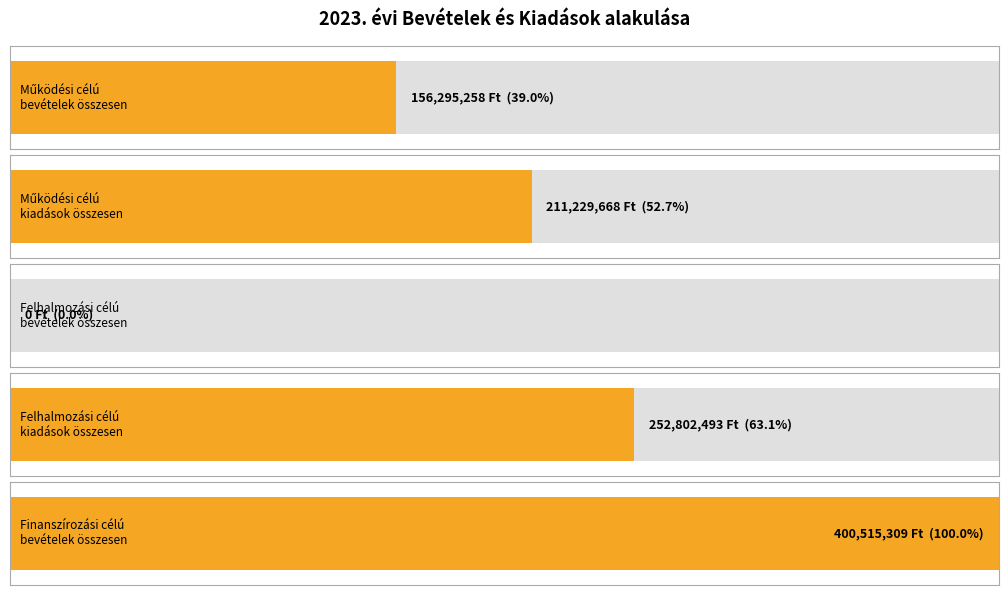

Rank the categories by value from lowest to highest.

Felhalmozási célú bevételek összesen, Működési célú bevételek összesen, Működési célú kiadások összesen, Felhalmozási célú kiadások összesen, Finanszírozási célú bevételek összesen